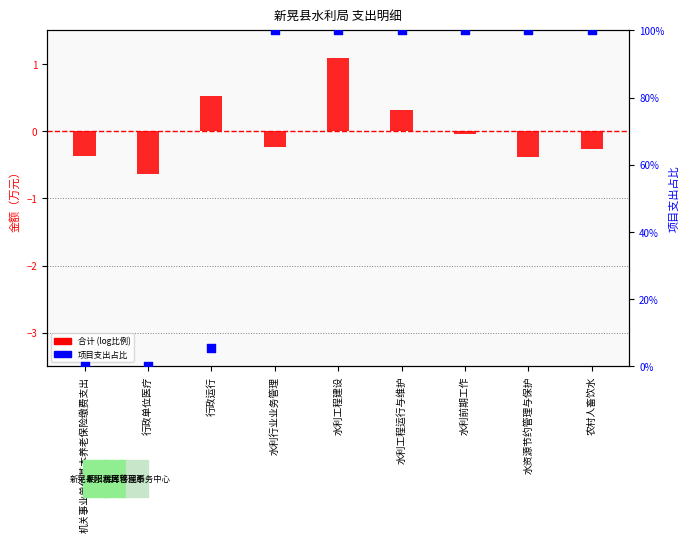

At how many categories does at least one series exceed 66?

6